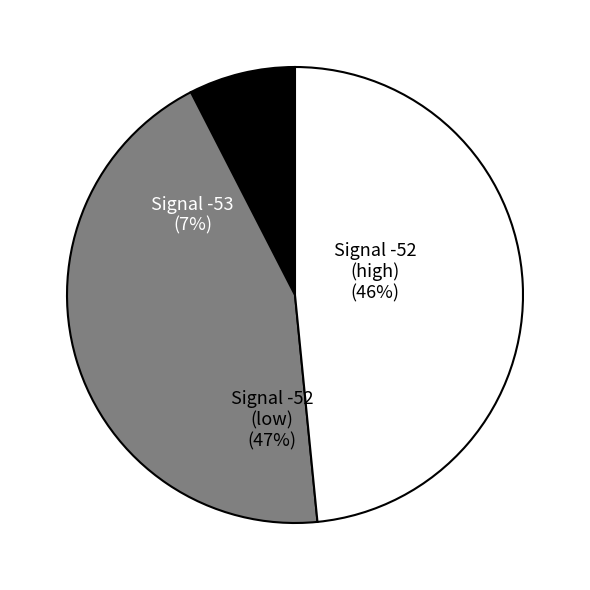

The -52 slice represents 1% of the pie. True or false?

False